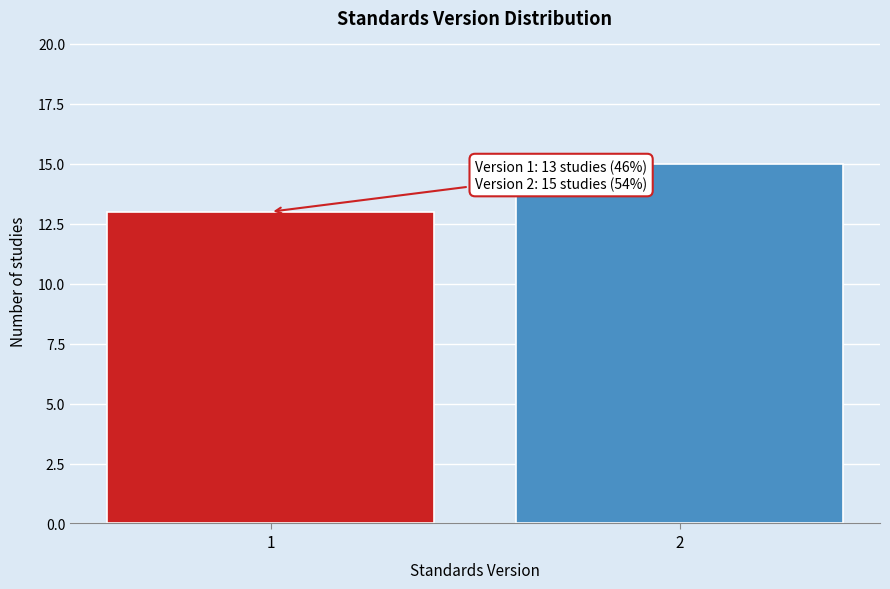

Reading left to right, what are all the values shown in this chart?

13	15